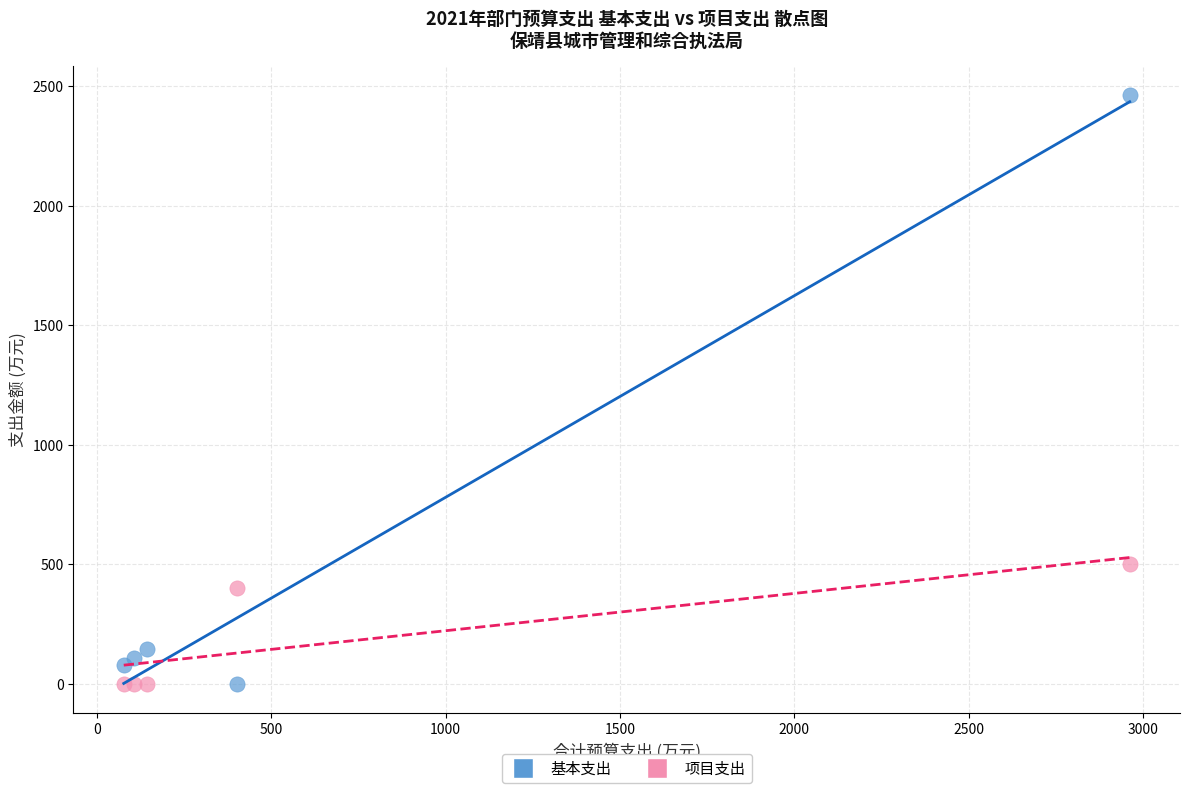

What is the X range (max minus min) for the scatter plot?

2883.9